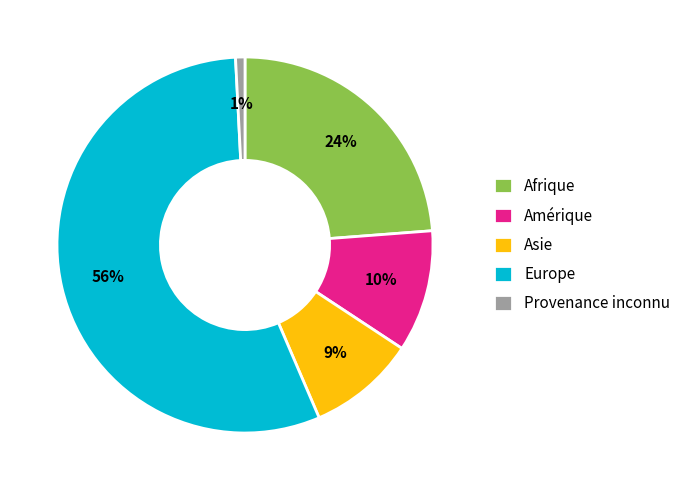

To the nearest percent, what is the difference between the largest and smallest slice percentages?

55%